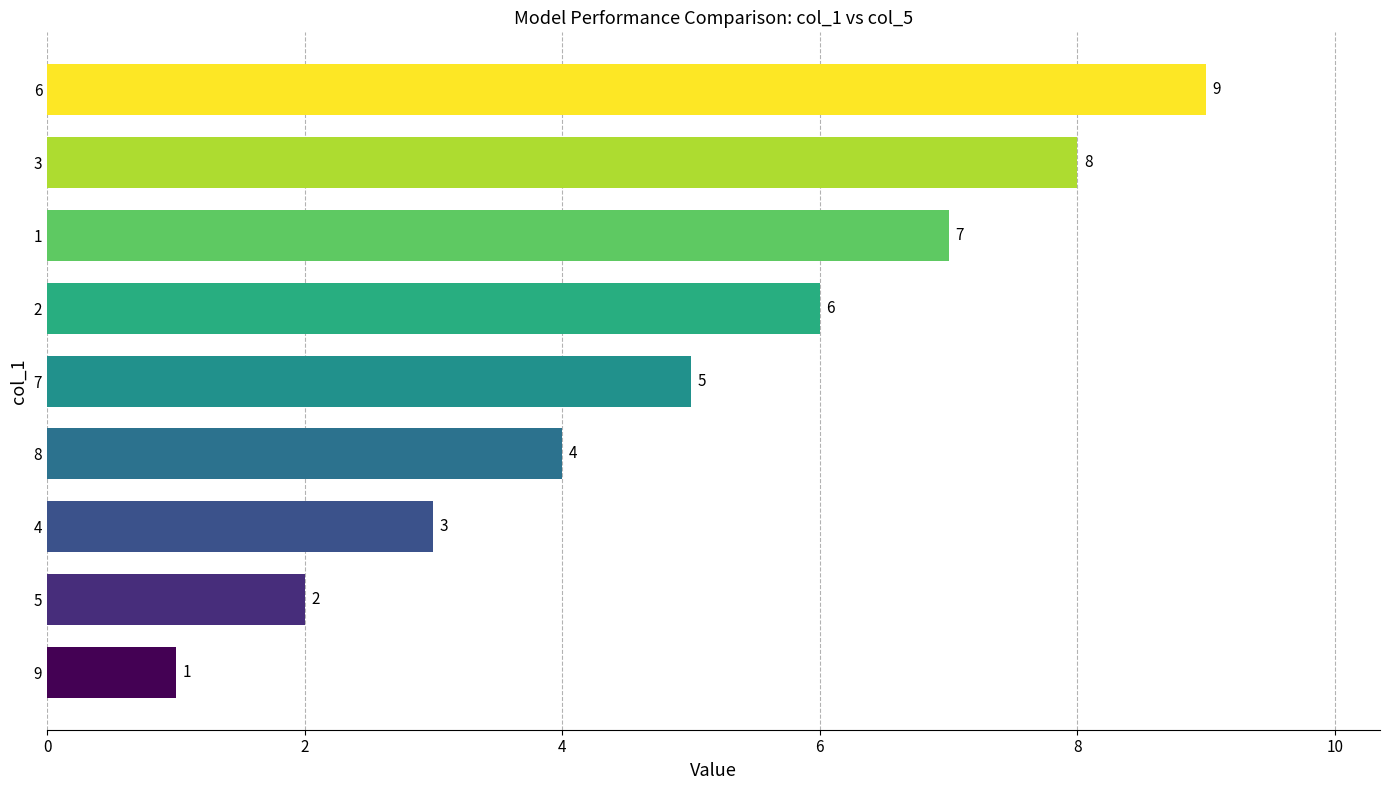

What value does the data have at 6?

9